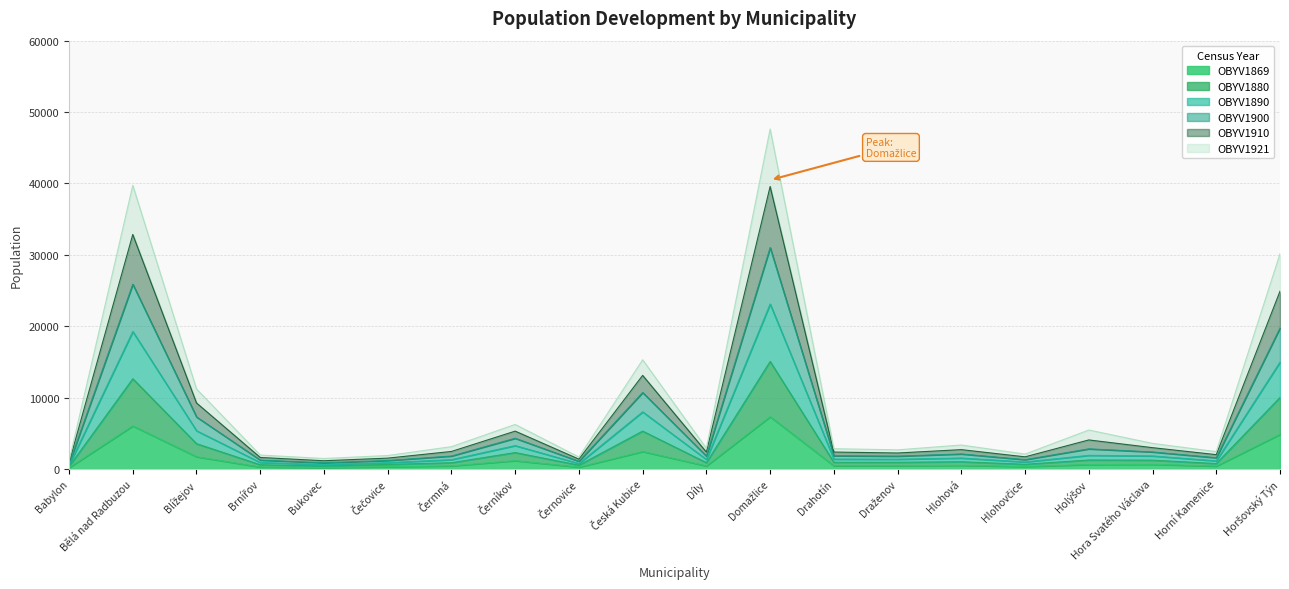

How many values in the OBYV1900 series are below 2453?

10